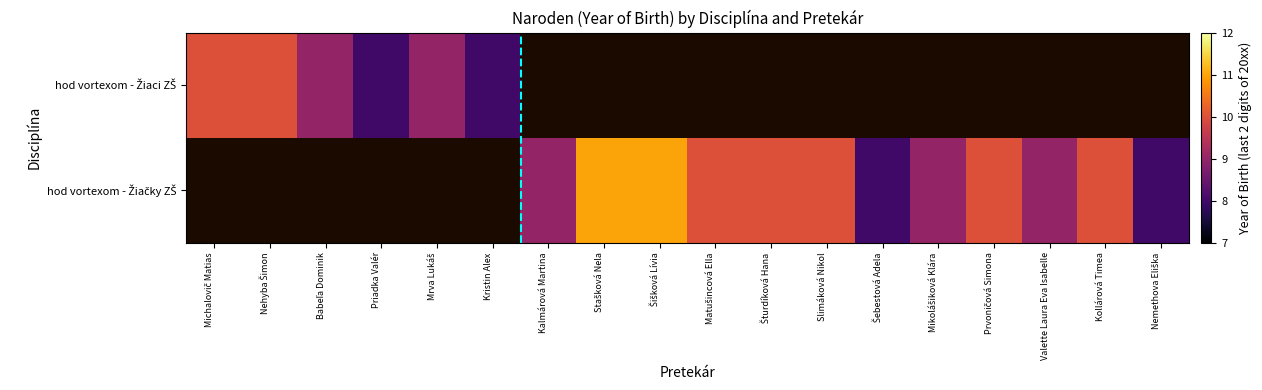

Which has a higher value, Kalmárová Martina or Mrva Lukáš?

Mrva Lukáš